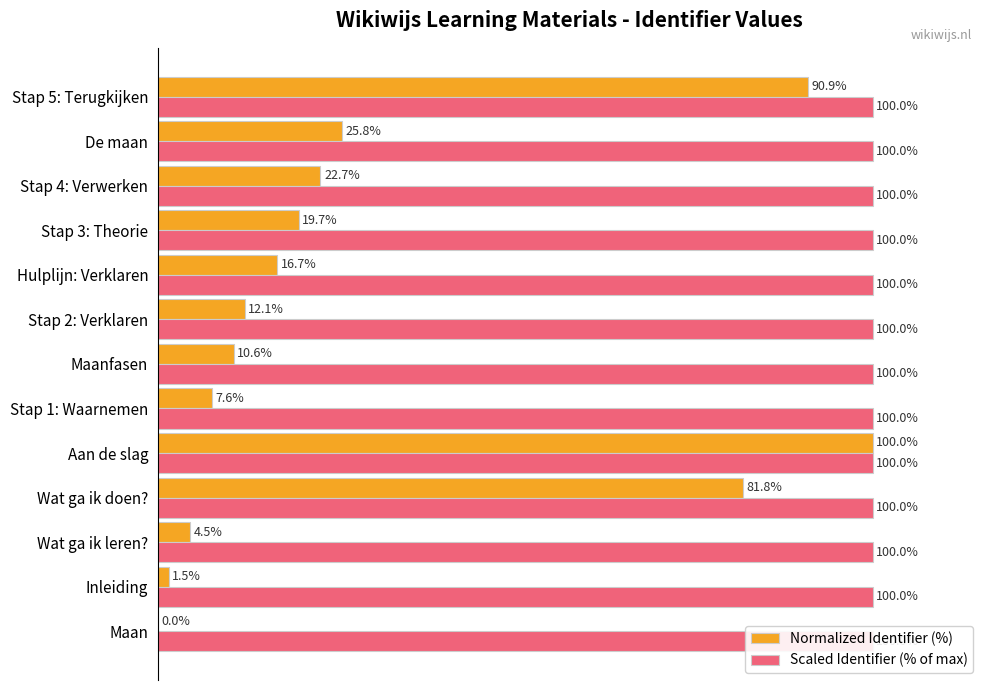

What are all the series names shown in the legend?

Normalized Identifier (%), Scaled Identifier (% of max)